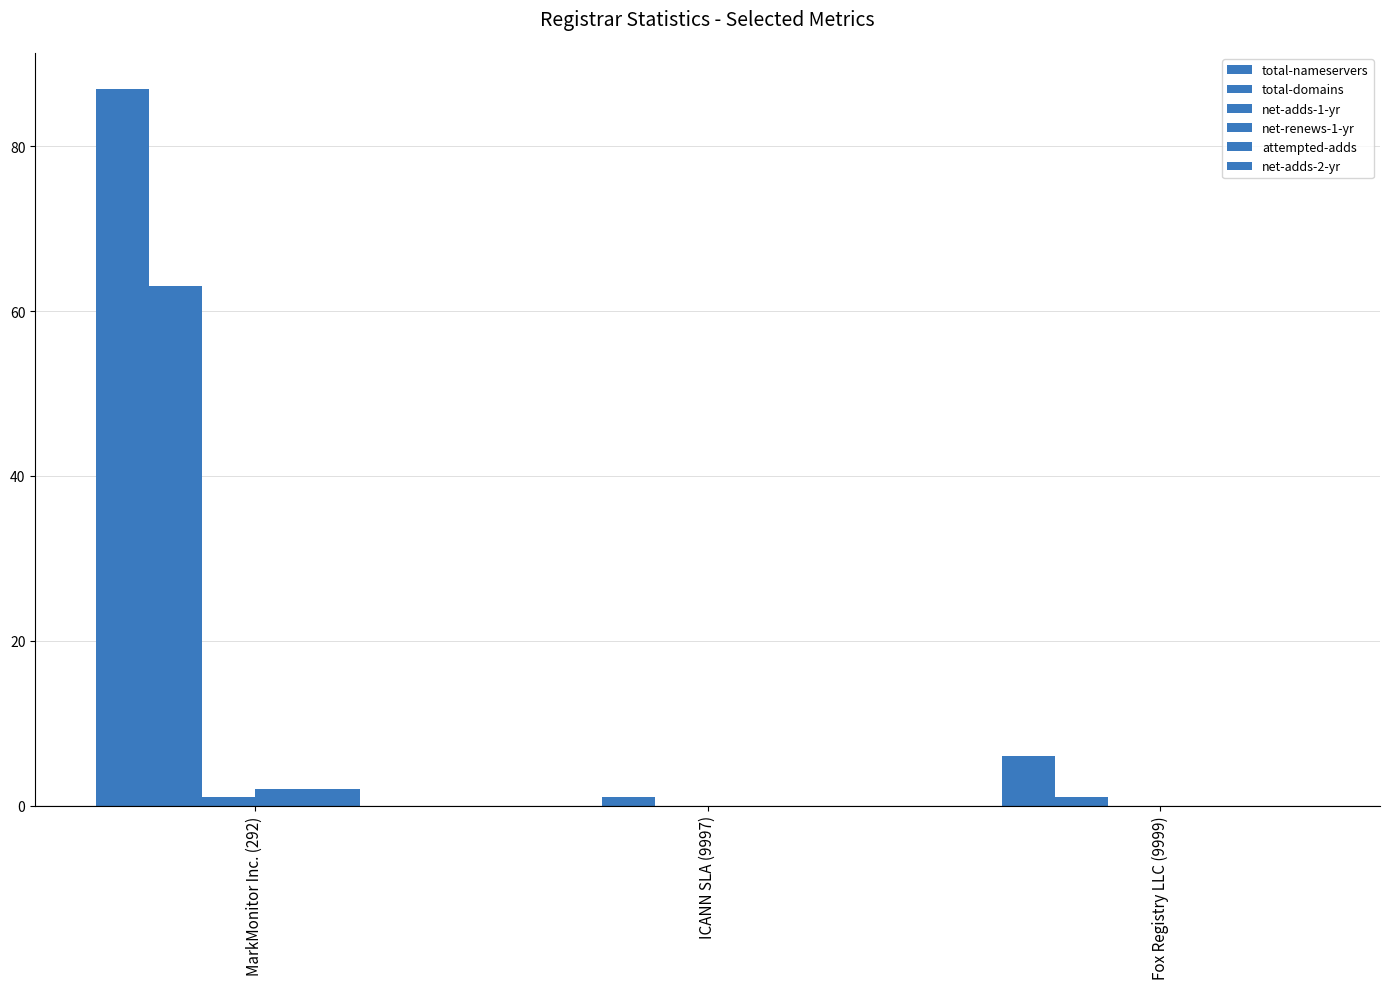

Count the number of data series in this chart.

5